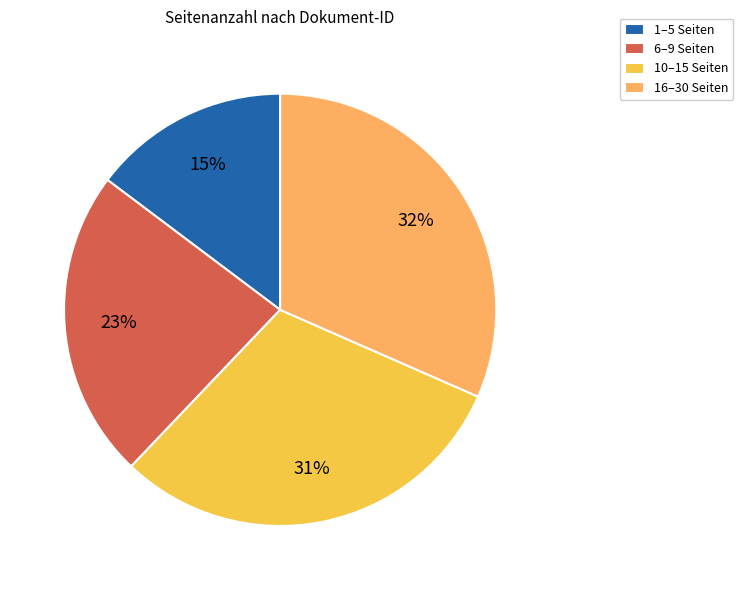

Is there a majority slice in this chart?

No